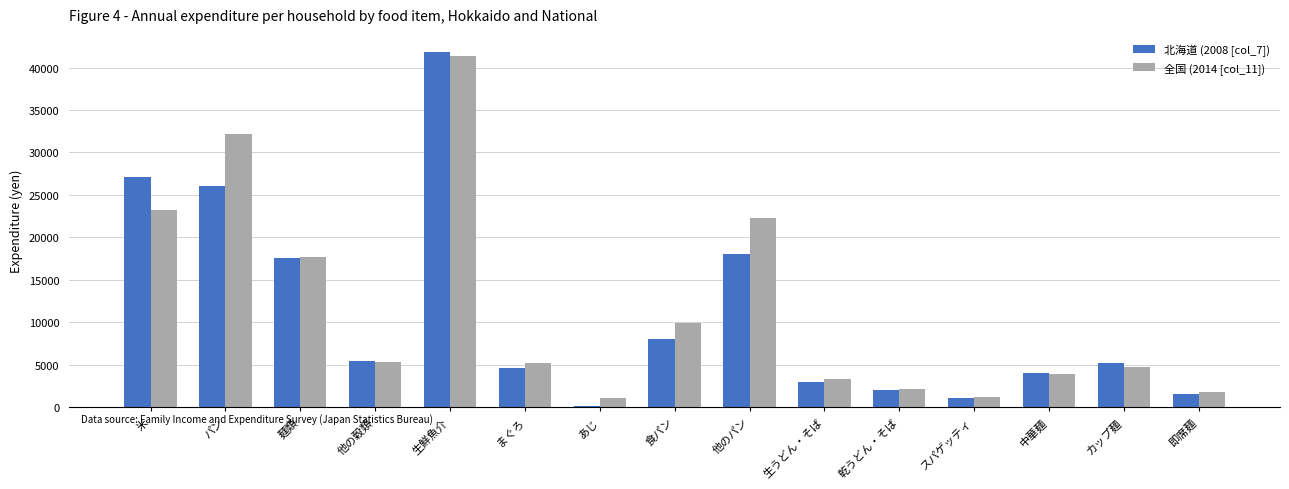

How many categories are shown in the chart?

15